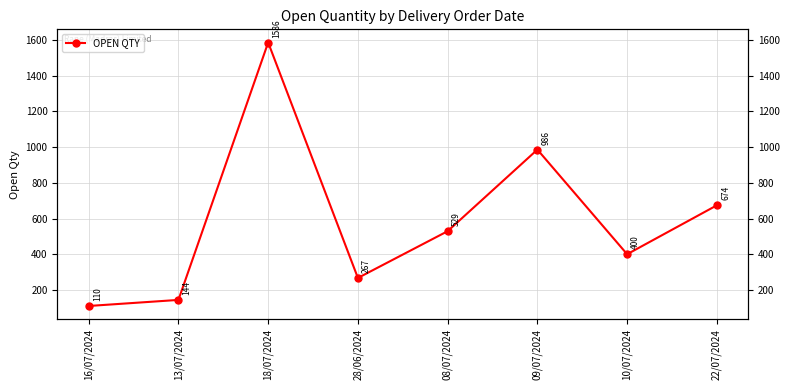

Reading left to right, what are all the values shown in this chart?

16/07/2024=110	13/07/2024=144	18/07/2024=1586	28/06/2024=267	08/07/2024=529	09/07/2024=986	10/07/2024=400	22/07/2024=674